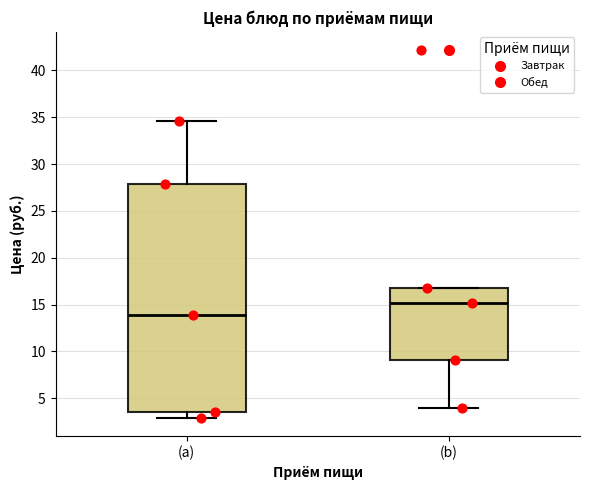

Reading left to right, read every box against the y-axis: the position of its median line, the range the box covers, and the ends of its whiskers. The values are not printed on the chart, so give them approximately, as read against the axis.

(a): median 14.0, box 3.5 to 28.0, whiskers 3.0 to 34.5
(b): median 15.0, box 9.0 to 17.0, whiskers 4.0 to 17.0